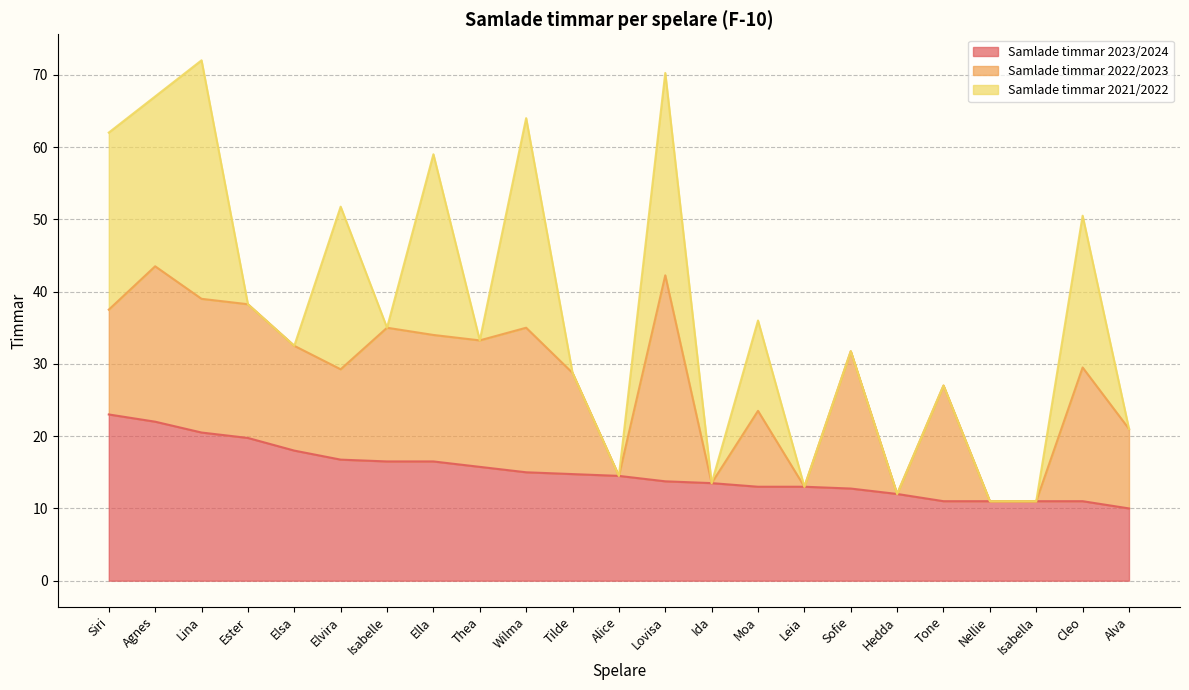

How many values in the Samlade timmar 2023/2024 series are below 14?

11